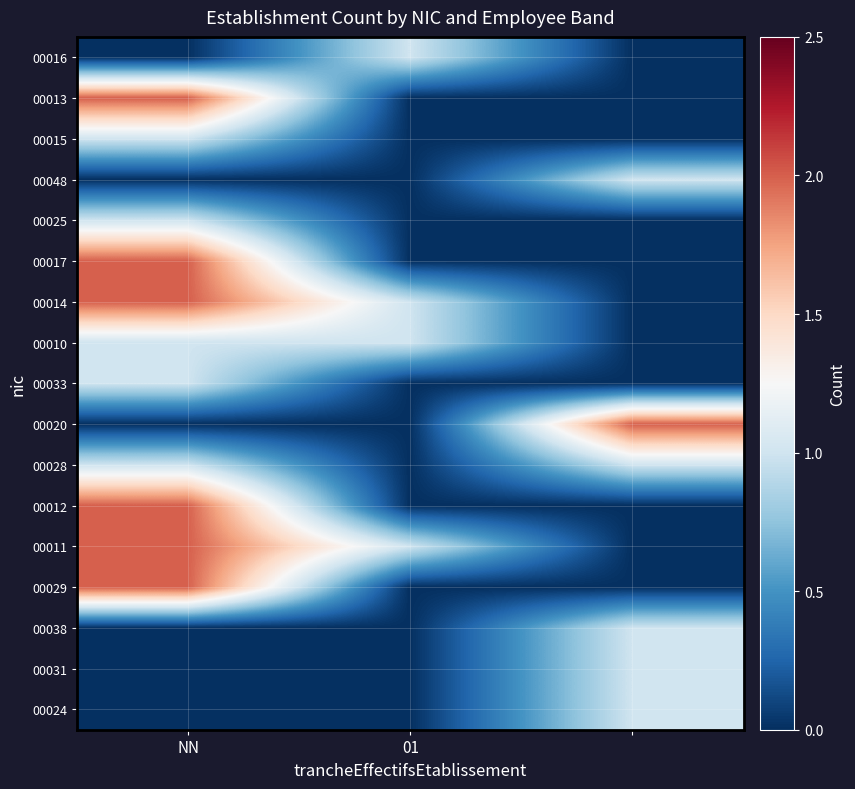

What is the greatest value displayed?

2